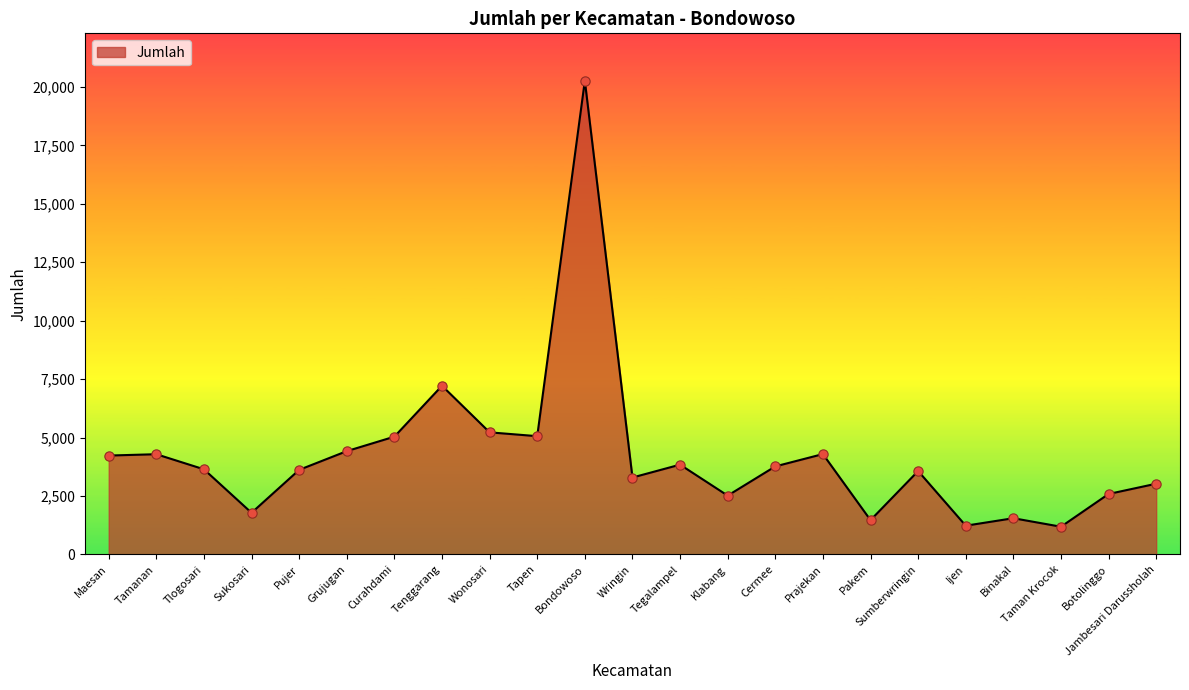

What is the ratio of the value at Pujer to the value at Curahdami?

0.7